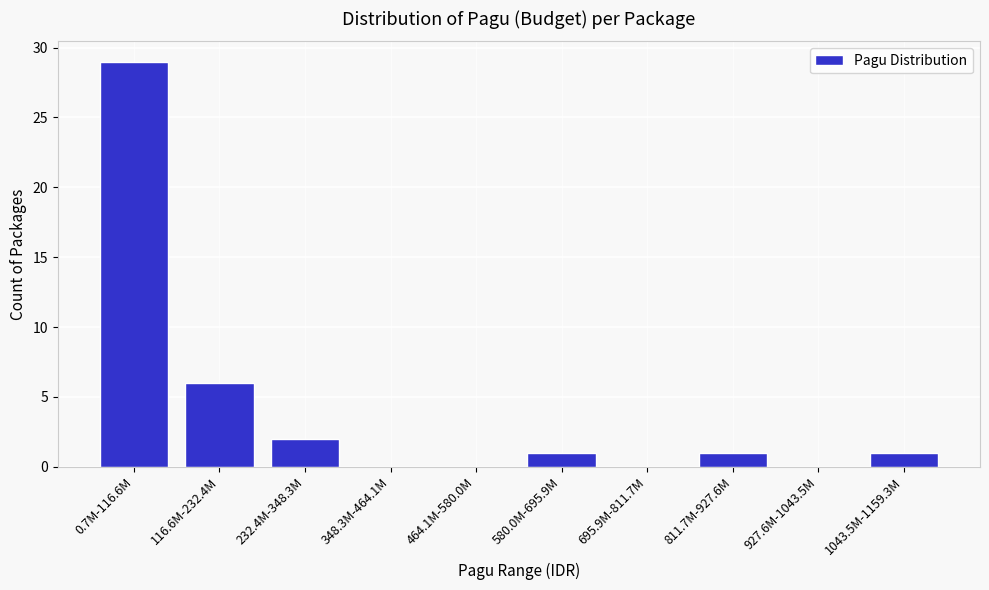

Reading left to right, transcribe all the data shown in this chart.

0.7M-116.6M=29	116.6M-232.4M=6	232.4M-348.3M=2	348.3M-464.1M=0	464.1M-580.0M=0	580.0M-695.9M=1	695.9M-811.7M=0	811.7M-927.6M=1	927.6M-1043.5M=0	1043.5M-1159.3M=1